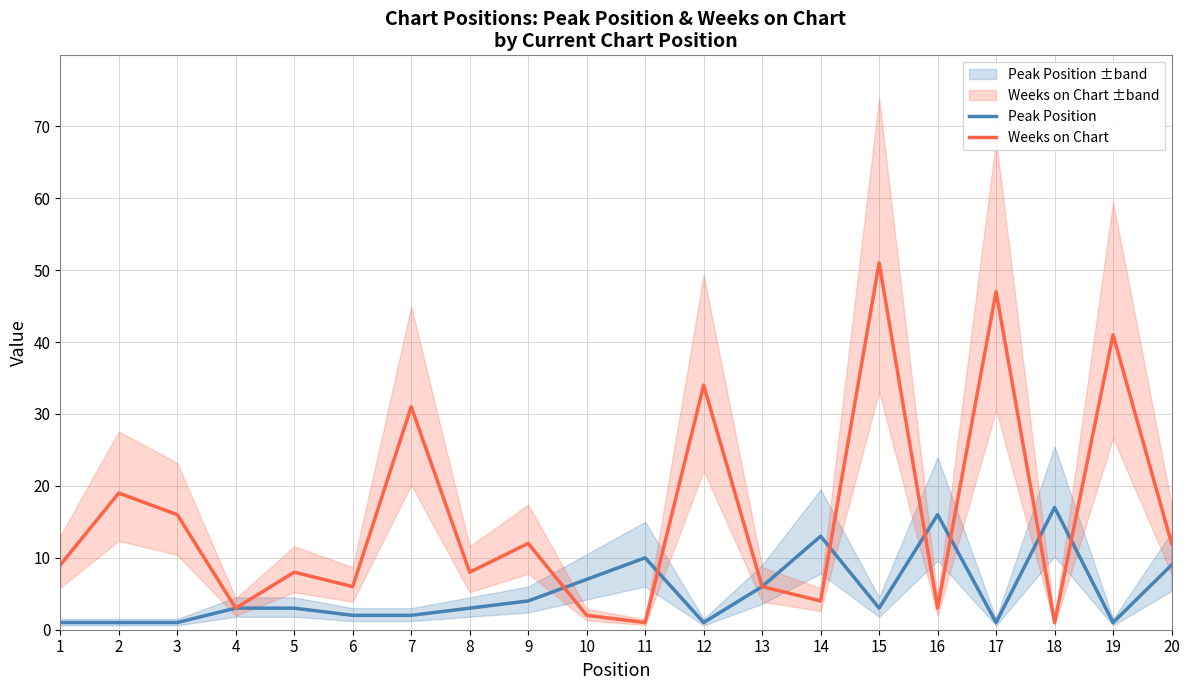

How many lines are shown in the chart?

2